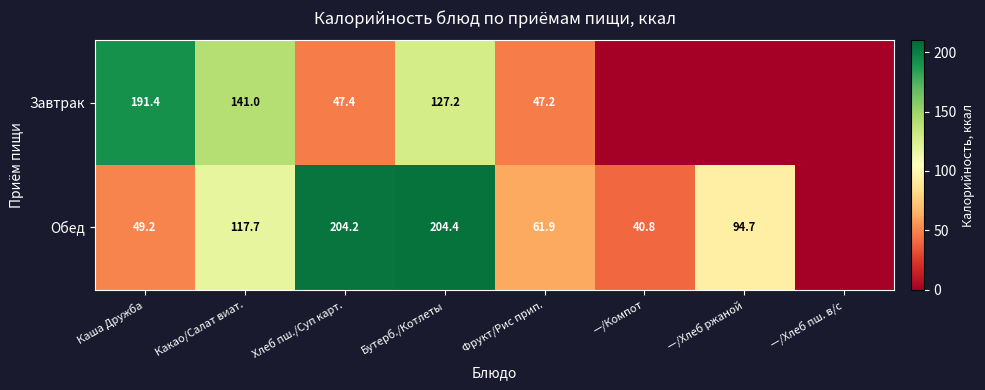

At Какао/Салат виат., list the series in order from smallest to largest.

Обед, Завтрак